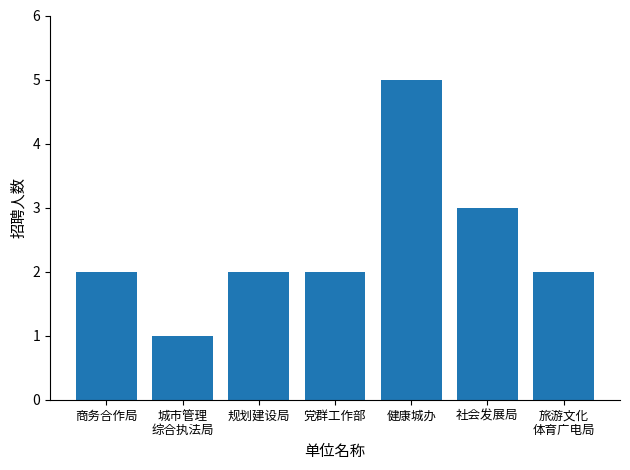

What is the value of the 3rd bar from the left?

2